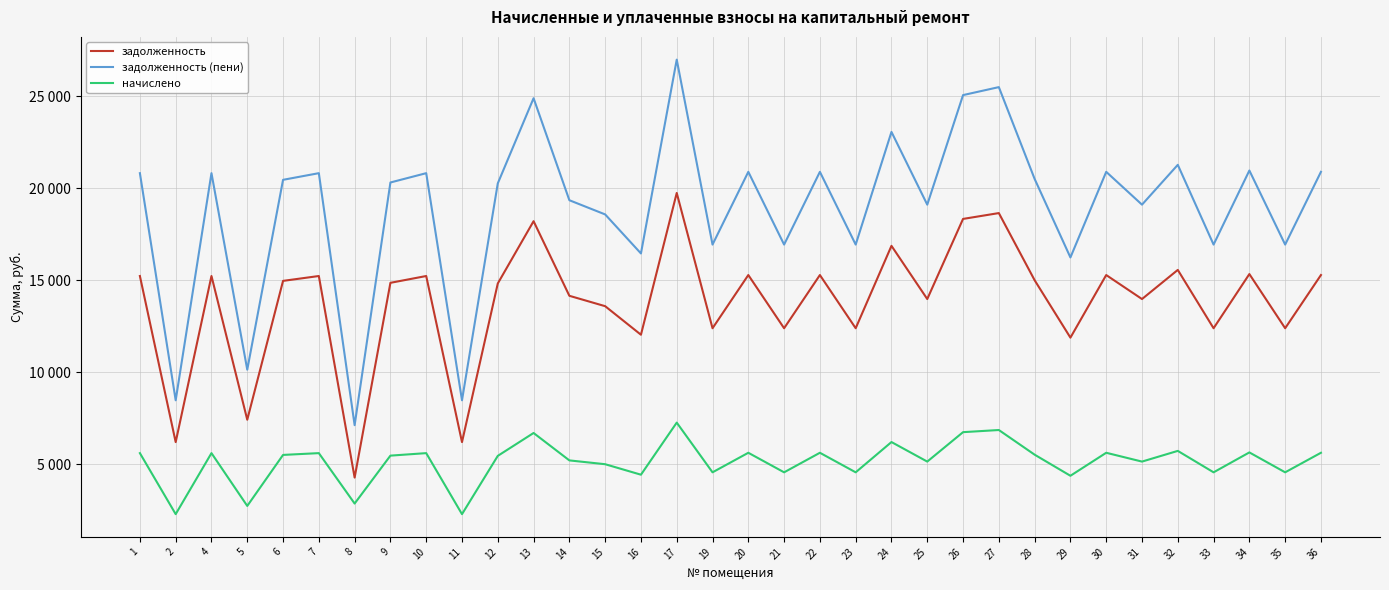

True or false: задолженность (пени) and задолженность intersect in this chart.

False